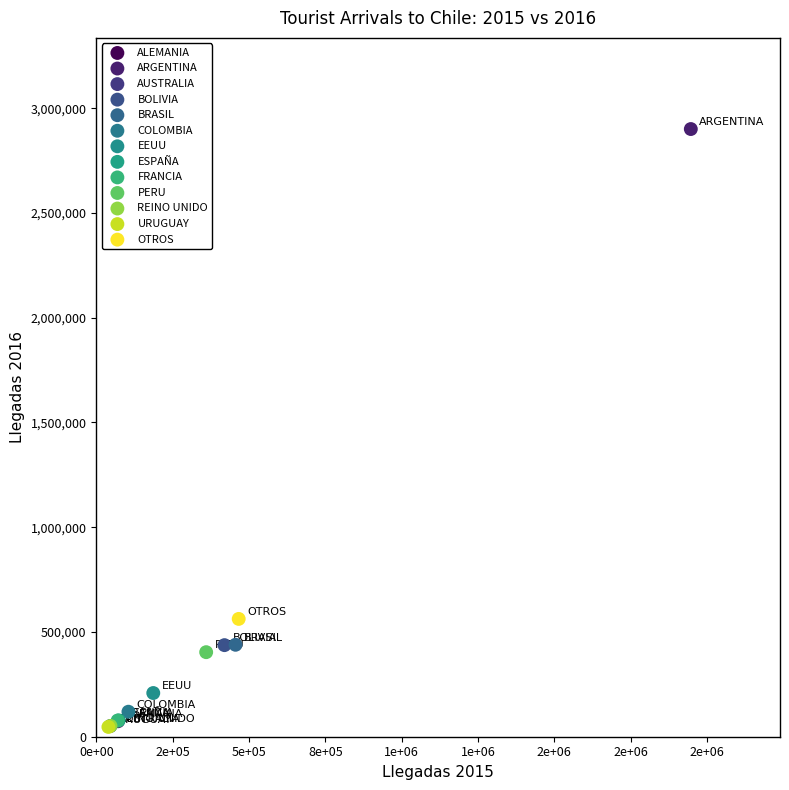

What are all the series names shown in the legend?

ALEMANIA, ARGENTINA, AUSTRALIA, BOLIVIA, BRASIL, COLOMBIA, EEUU, ESPAÑA, FRANCIA, PERU, REINO UNIDO, URUGUAY, OTROS